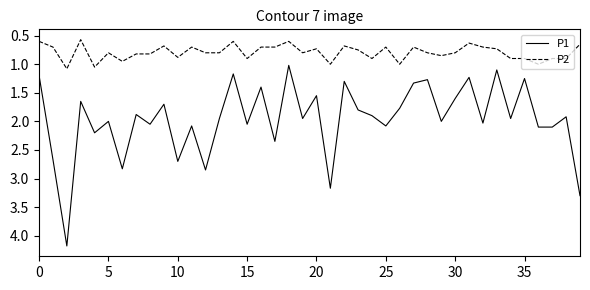

Rank the series by their average value, from lowest to highest.

P2, P1